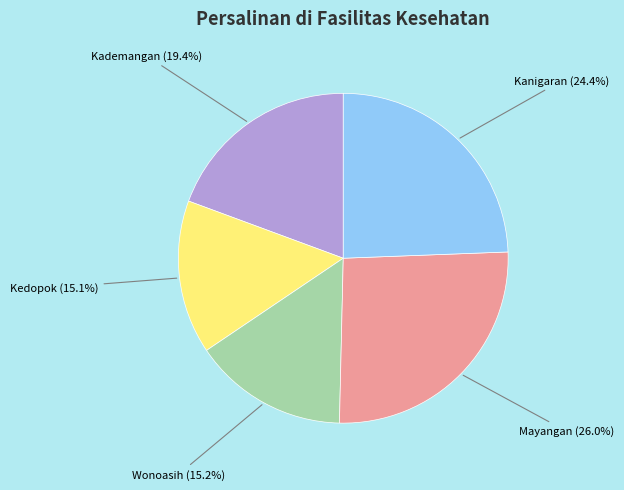

Does any single category account for the majority?

No